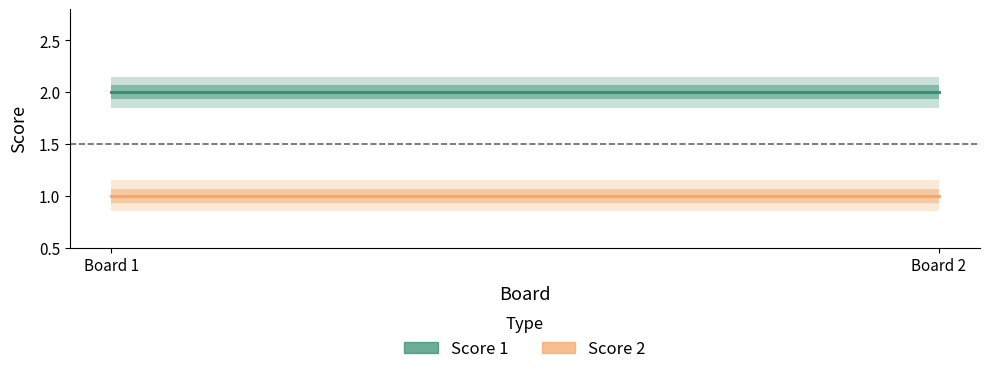

Reading left to right, what are all the values shown in this chart?

Score 1: Board 1=2	Board 2=2
Score 2: Board 1=1	Board 2=1